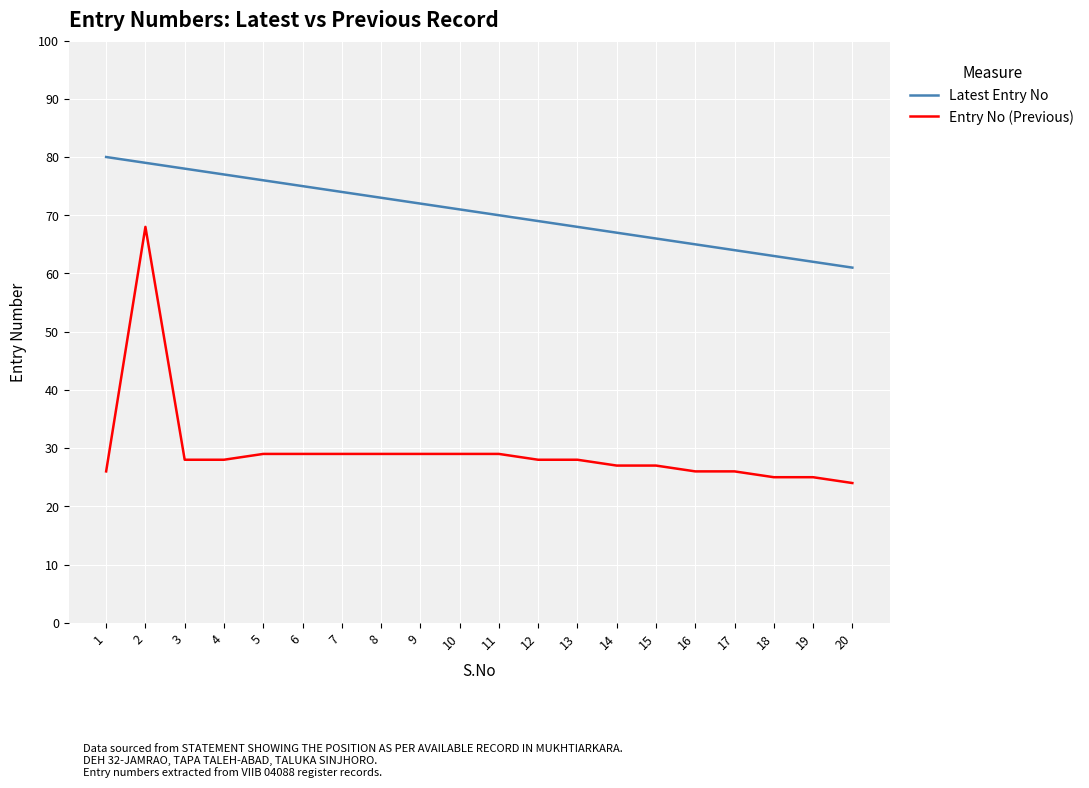

Which series has the widest spread of values?

Entry No (Previous)